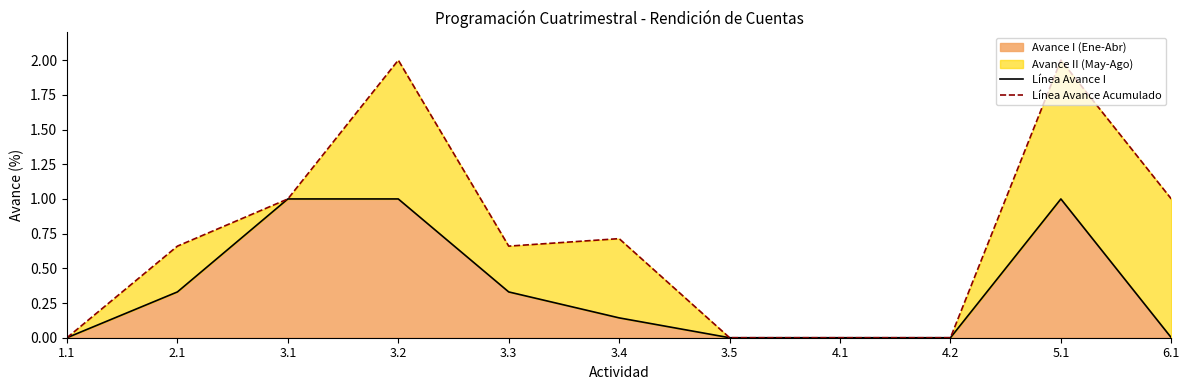

True or false: Línea Avance Acumulado and Línea Avance I cross at least once.

False